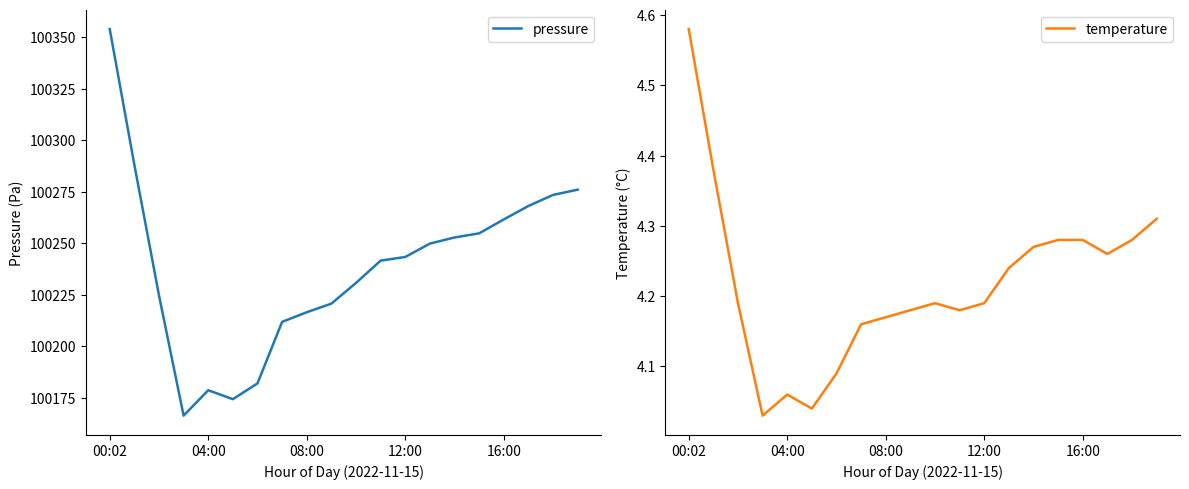

List the series in order of their peak value, highest first.

pressure, temperature